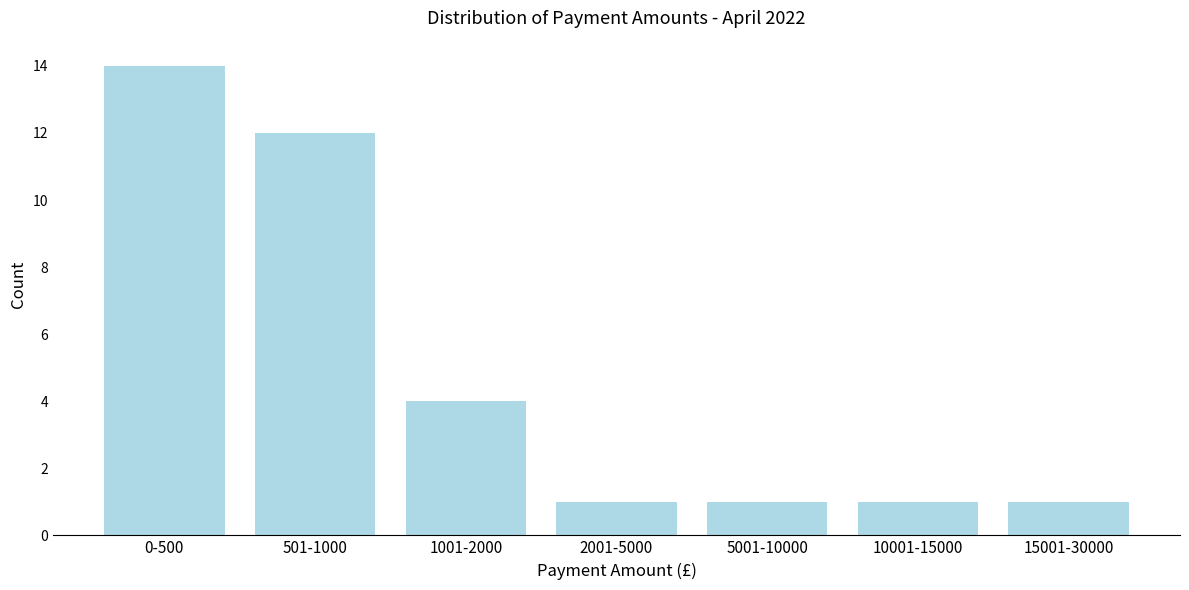

Reading left to right, list all the values displayed in this chart.

0-500=14	501-1000=12	1001-2000=4	2001-5000=1	5001-10000=1	10001-15000=1	15001-30000=1